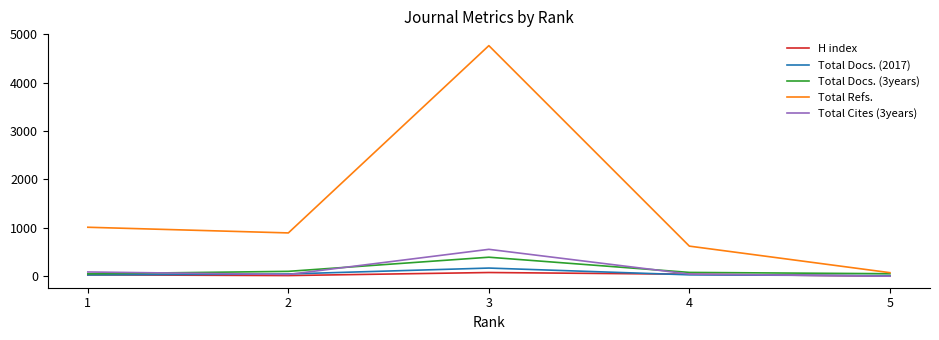

Which series has the widest spread of values?

Total Refs.